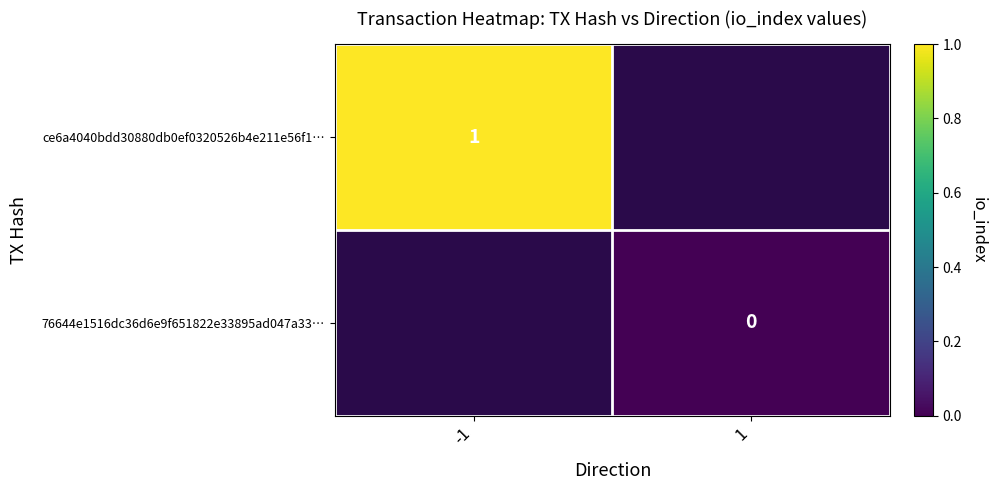

Which category has the lowest value across all series?

1